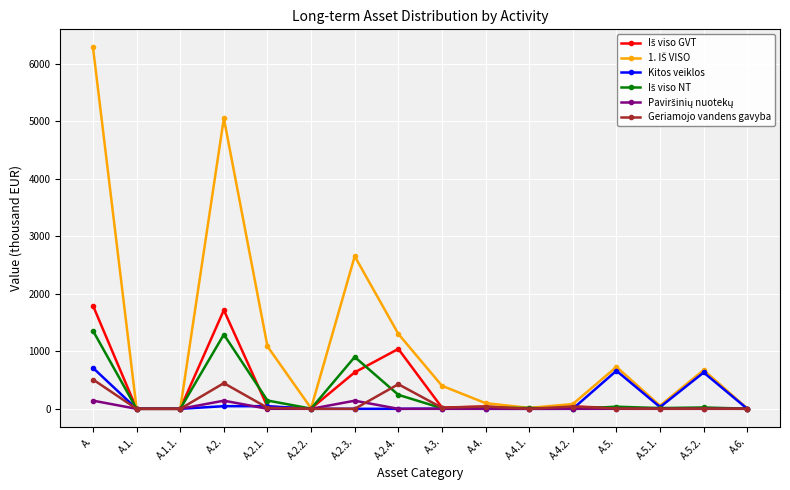

At which category is the sum across all series the highest?

A.